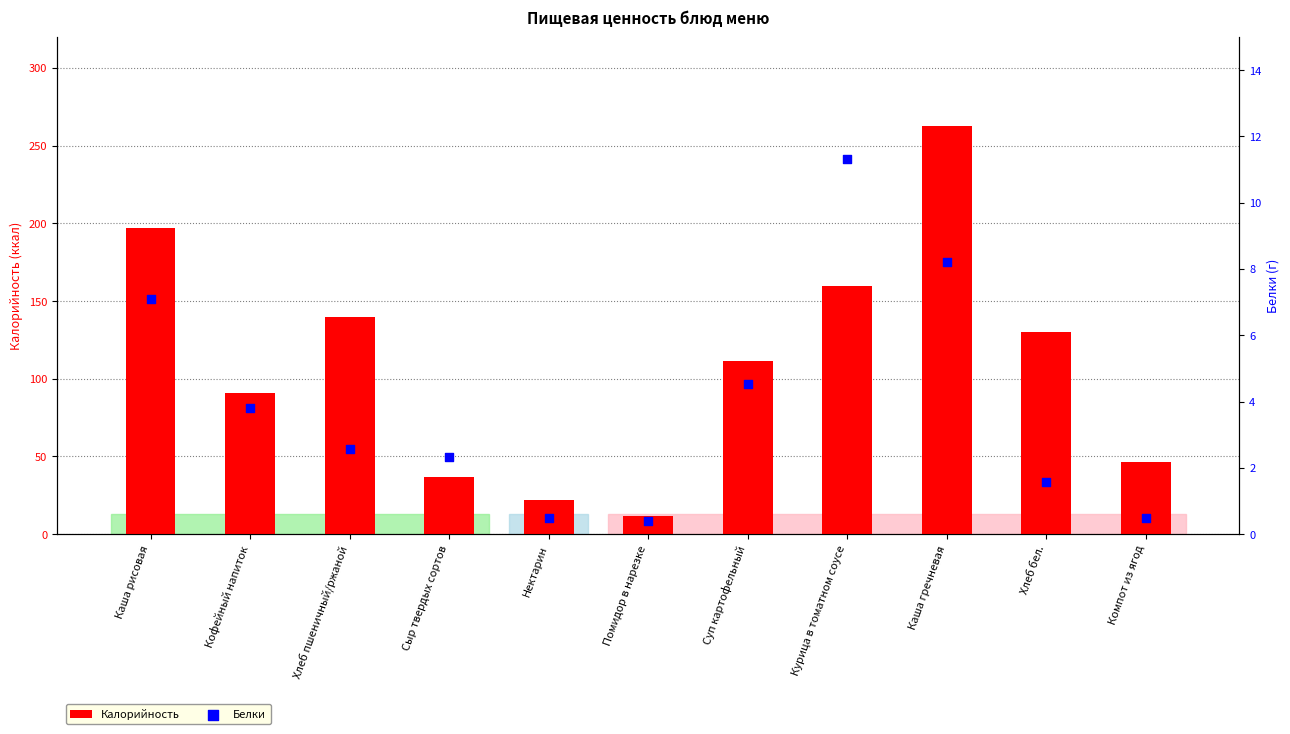

What is the total value across all series at Курица в томатном соусе?

171.3